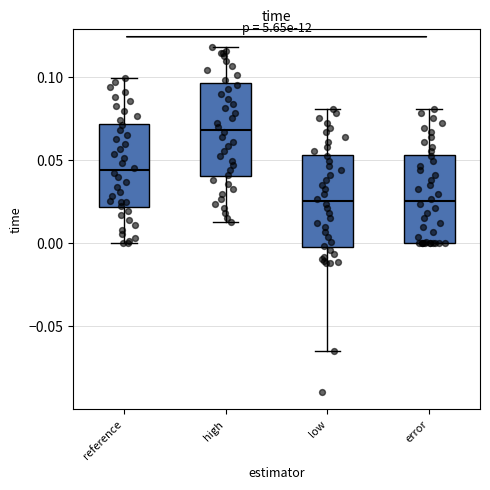

Where does the median line of the box for reference sit on the y-axis? The values are not printed on the chart, so give them approximately, as read against the axis.

0.045